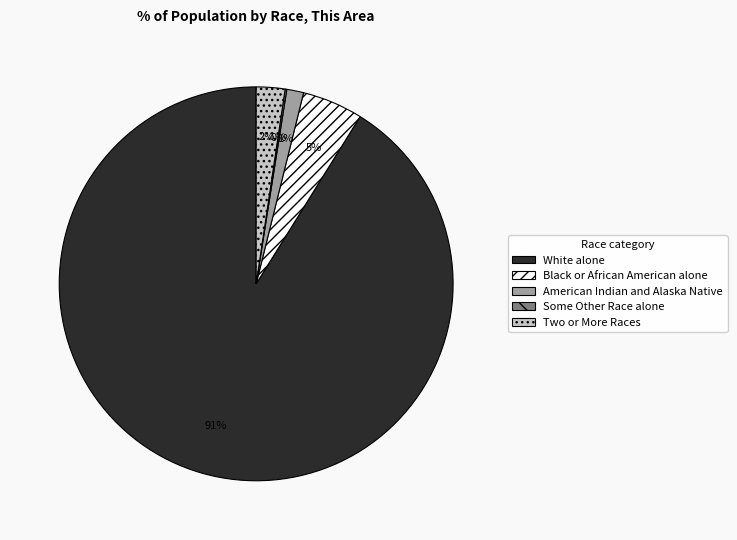

To the nearest percent, what percentage of the pie is American Indian and Alaska Native?

1%